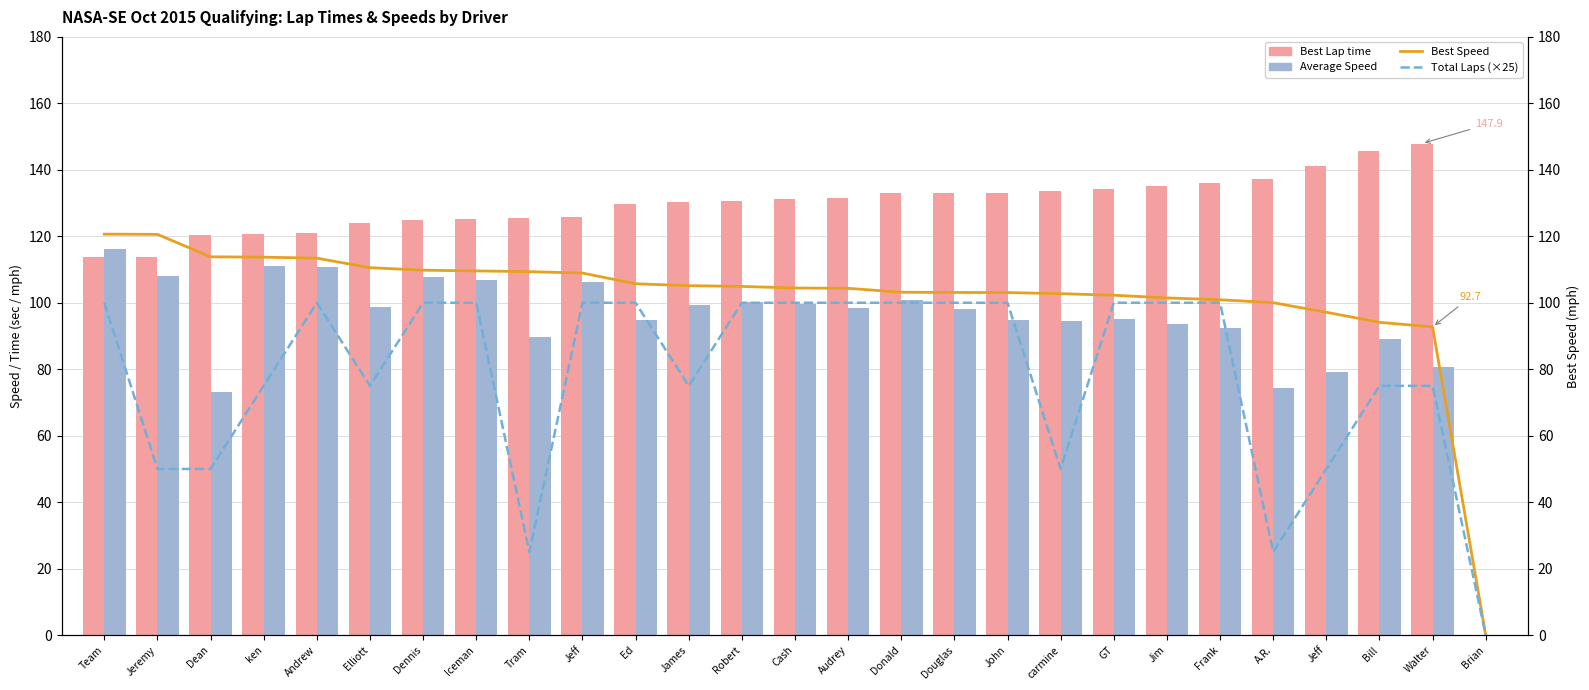

The value of Best Lap time at Brian is -57.9. True or false?

False